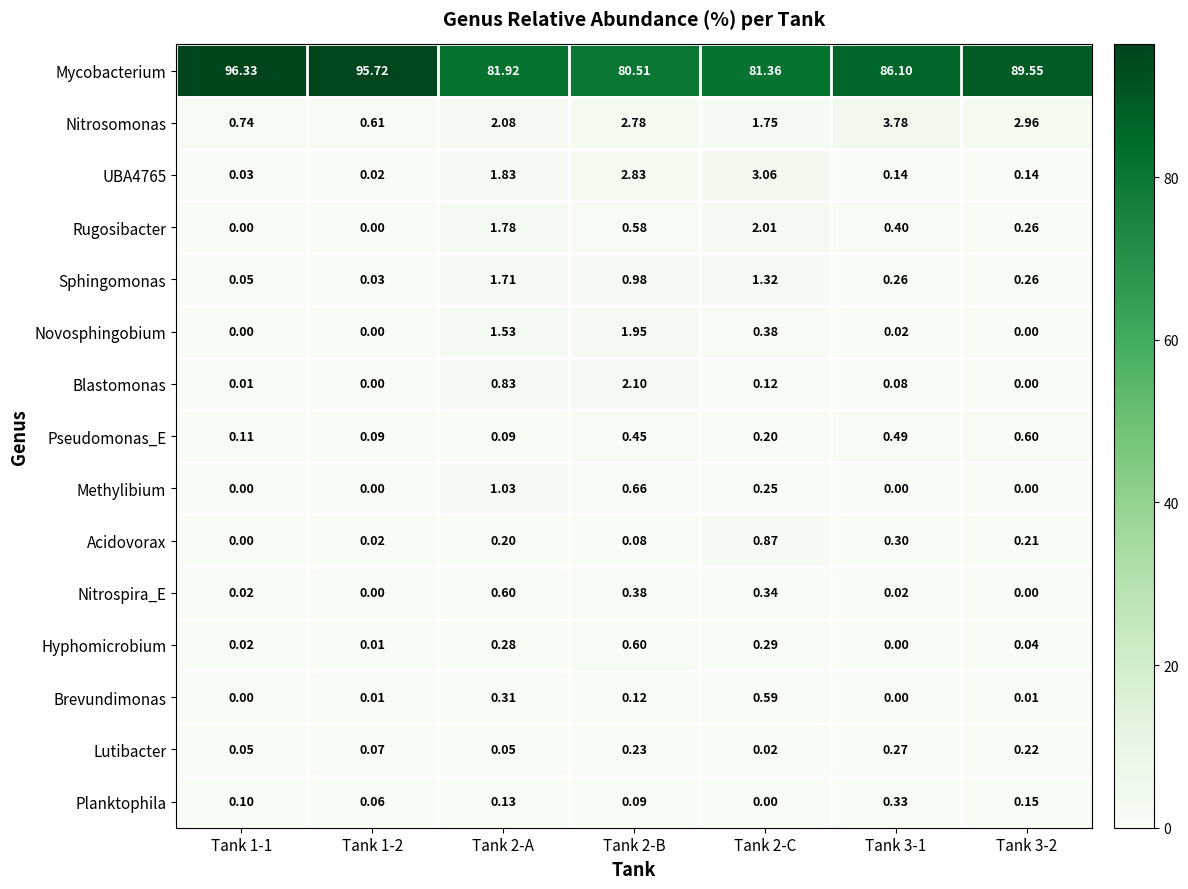

Which series has the largest range (max minus min)?

Mycobacterium